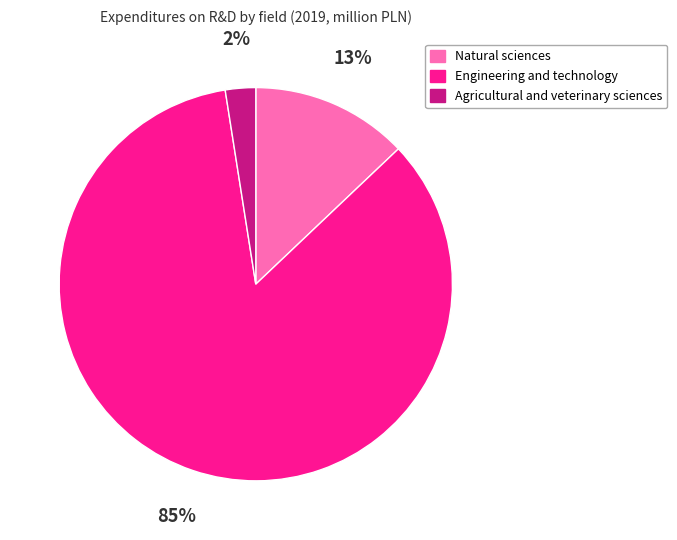

Which category has the biggest portion of the pie?

Engineering and technology